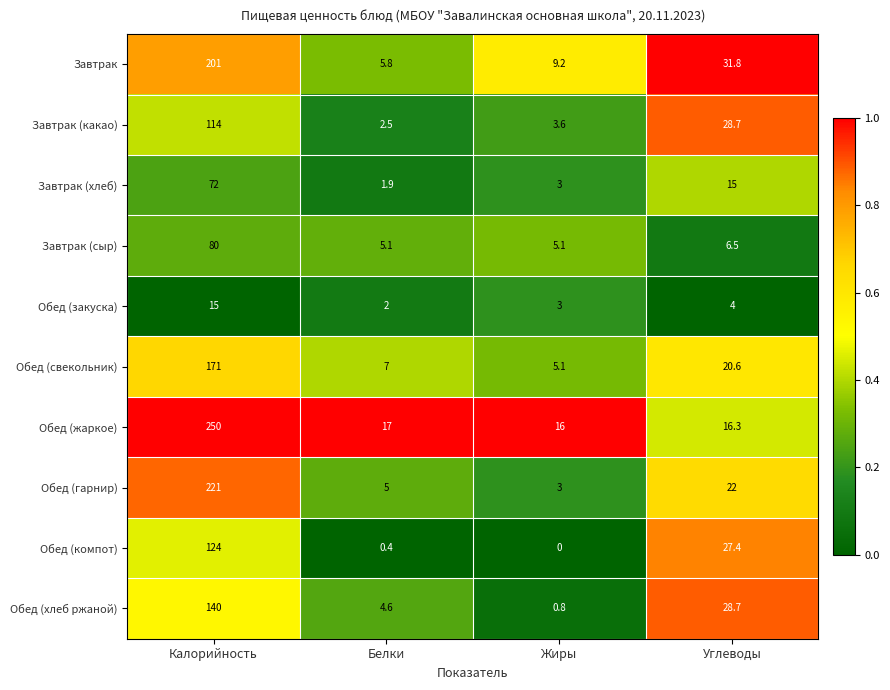

List the series in order of their peak value, highest first.

Обед (жаркое), Обед (гарнир), Завтрак, Обед (свекольник), Обед (хлеб ржаной), Обед (компот), Завтрак (какао), Завтрак (сыр), Завтрак (хлеб), Обед (закуска)